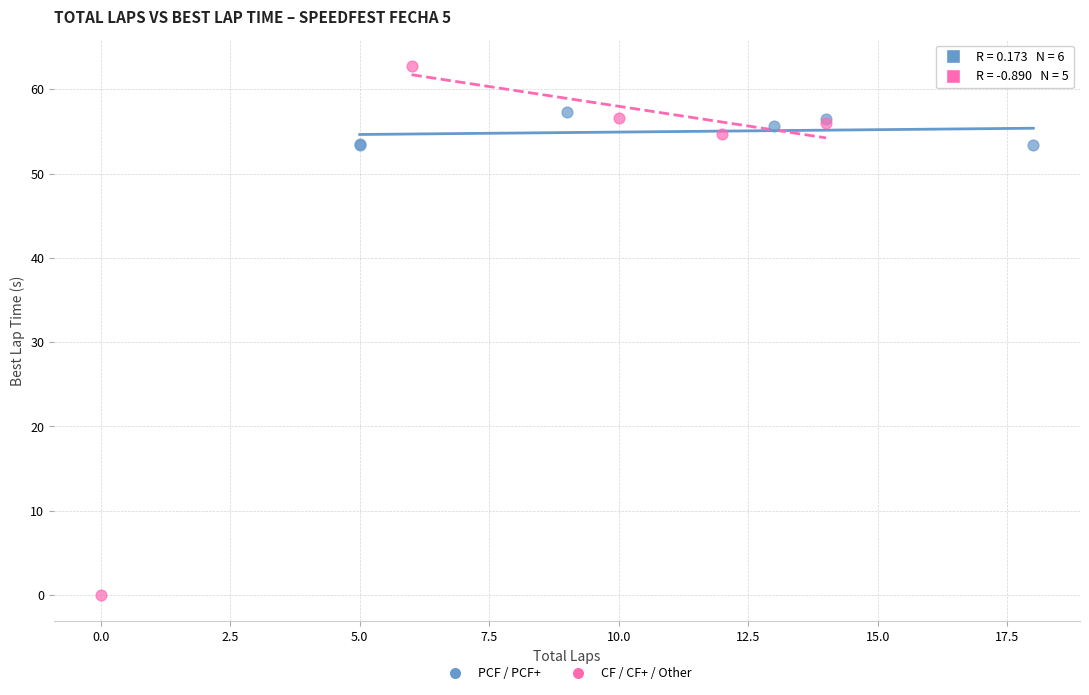

Which series contains the highest Y value?

CF / CF+ / Other